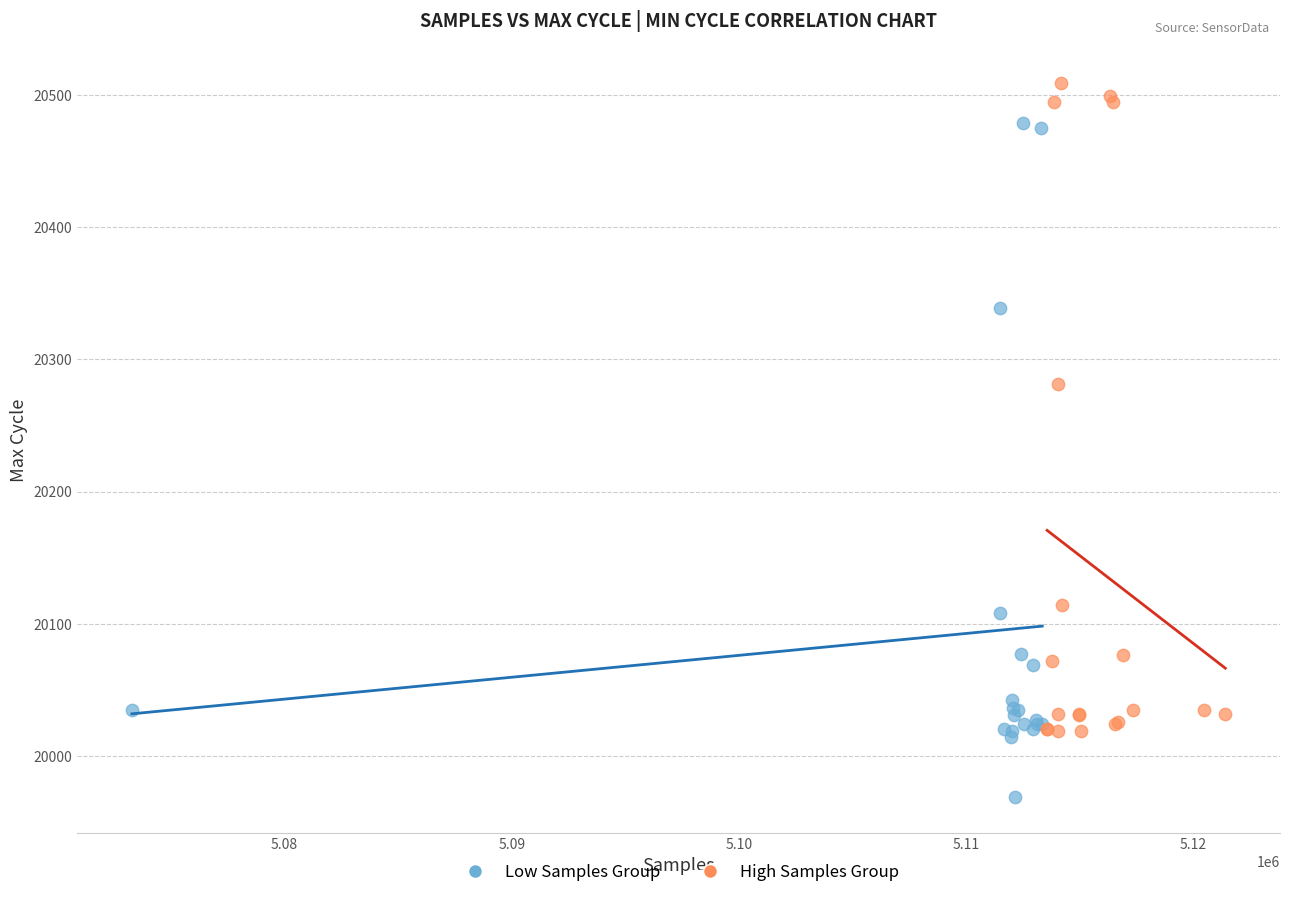

Which series contains the highest Y value?

High Samples Group